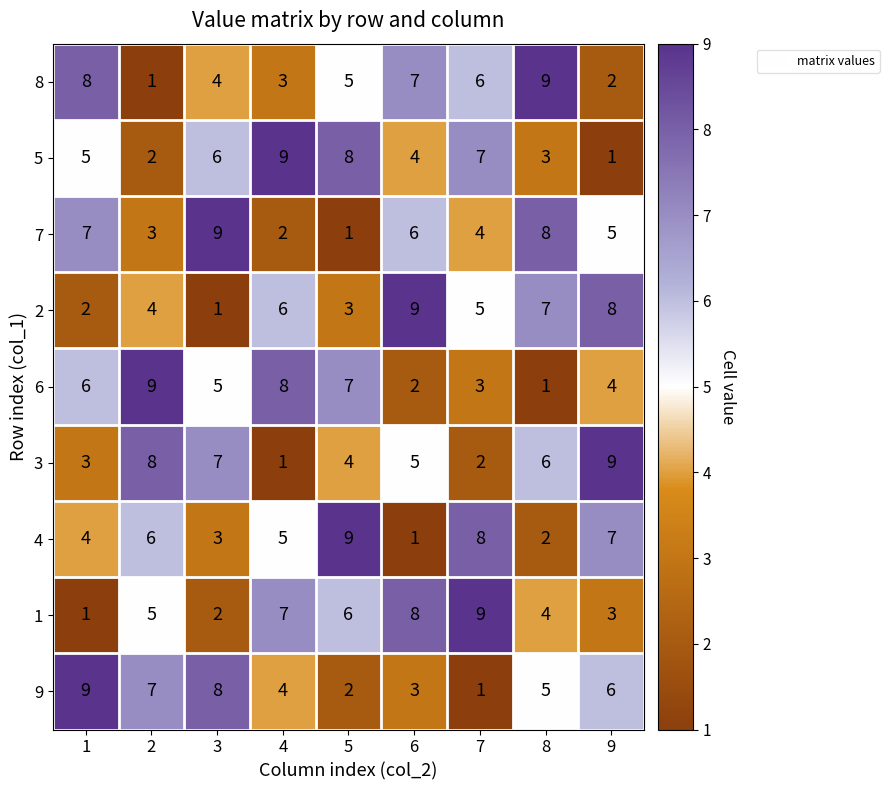

Rank the series at 9 from lowest to highest value.

5, 8, 1, 6, 7, 9, 4, 2, 3